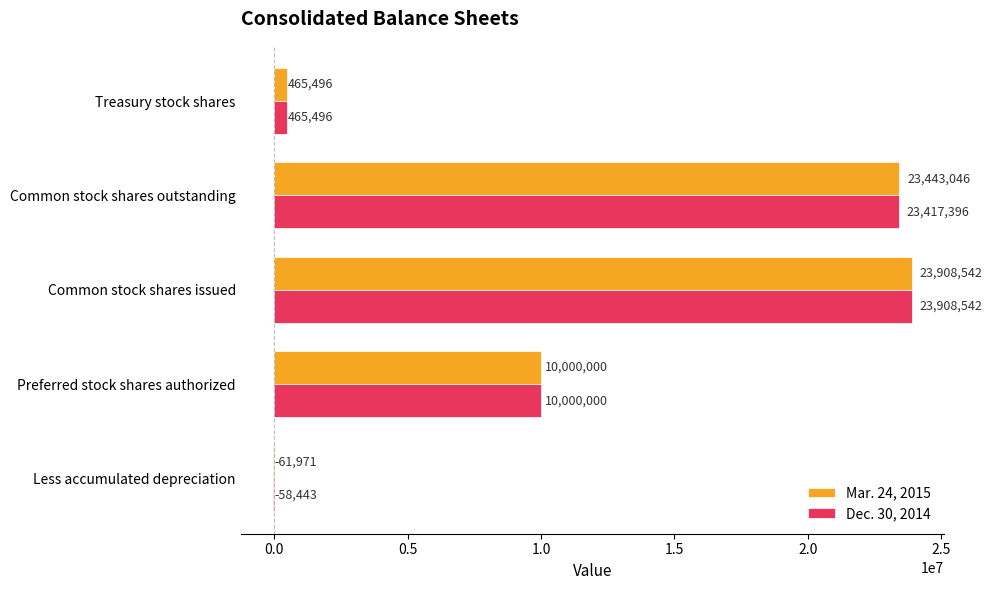

What is the average value of the Mar. 24, 2015 series?

11551023